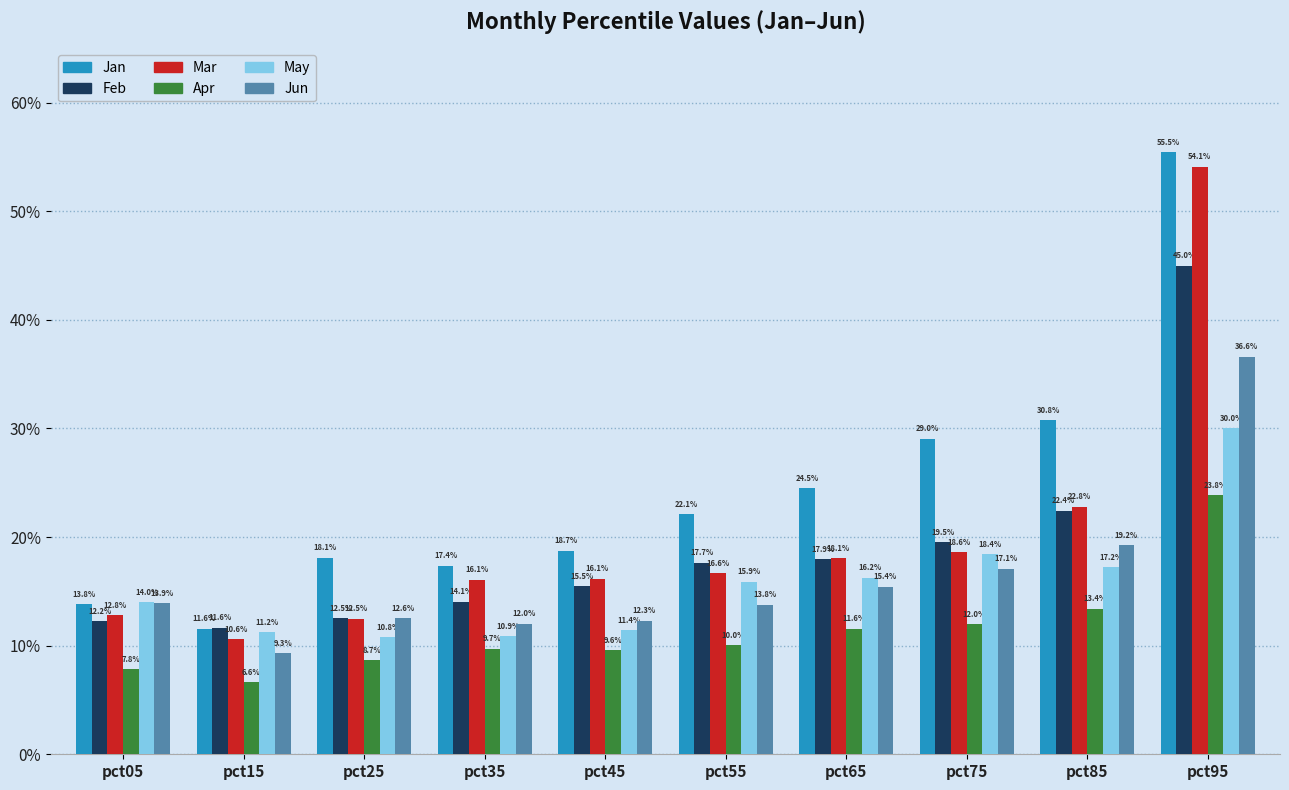

Reading left to right, list all the values displayed in this chart.

Jan: pct05=0.1	pct15=0.1	pct25=0.2	pct35=0.2	pct45=0.2	pct55=0.2	pct65=0.2	pct75=0.3	pct85=0.3	pct95=0.6
Feb: pct05=0.1	pct15=0.1	pct25=0.1	pct35=0.1	pct45=0.2	pct55=0.2	pct65=0.2	pct75=0.2	pct85=0.2	pct95=0.4
Mar: pct05=0.1	pct15=0.1	pct25=0.1	pct35=0.2	pct45=0.2	pct55=0.2	pct65=0.2	pct75=0.2	pct85=0.2	pct95=0.5
Apr: pct05=0.1	pct15=0.1	pct25=0.1	pct35=0.1	pct45=0.1	pct55=0.1	pct65=0.1	pct75=0.1	pct85=0.1	pct95=0.2
May: pct05=0.1	pct15=0.1	pct25=0.1	pct35=0.1	pct45=0.1	pct55=0.2	pct65=0.2	pct75=0.2	pct85=0.2	pct95=0.3
Jun: pct05=0.1	pct15=0.1	pct25=0.1	pct35=0.1	pct45=0.1	pct55=0.1	pct65=0.2	pct75=0.2	pct85=0.2	pct95=0.4